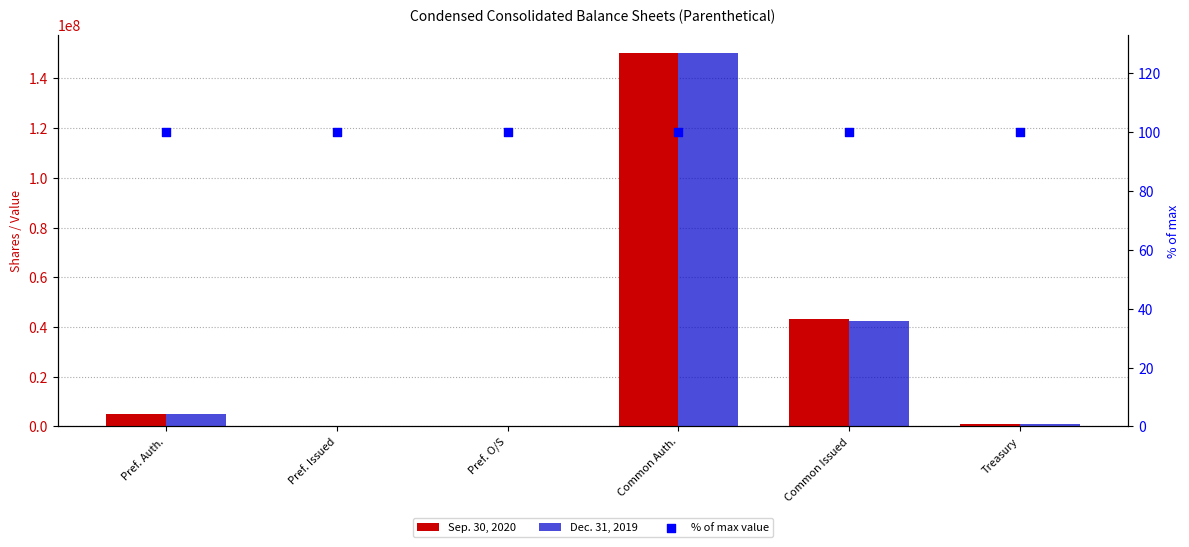

Is the value of % of max value at Pref. Issued greater than the value of Dec. 31, 2019 at Common Auth.?

No